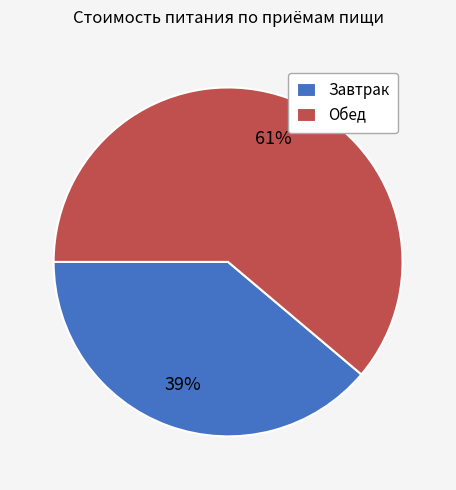

What is the smallest slice in the pie chart?

Завтрак